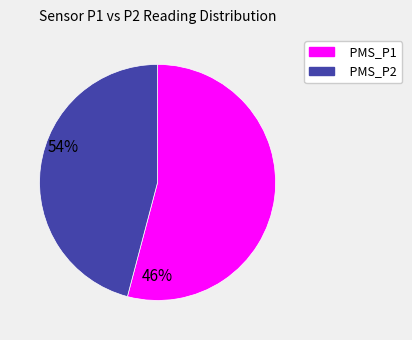

How many segments does this pie chart have?

2